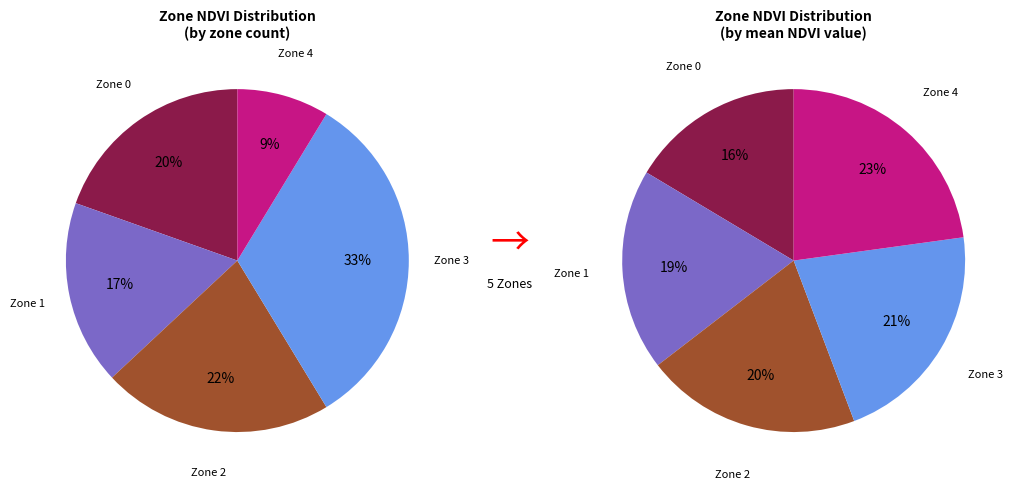

Is there any slice that represents more than half of the pie?

No